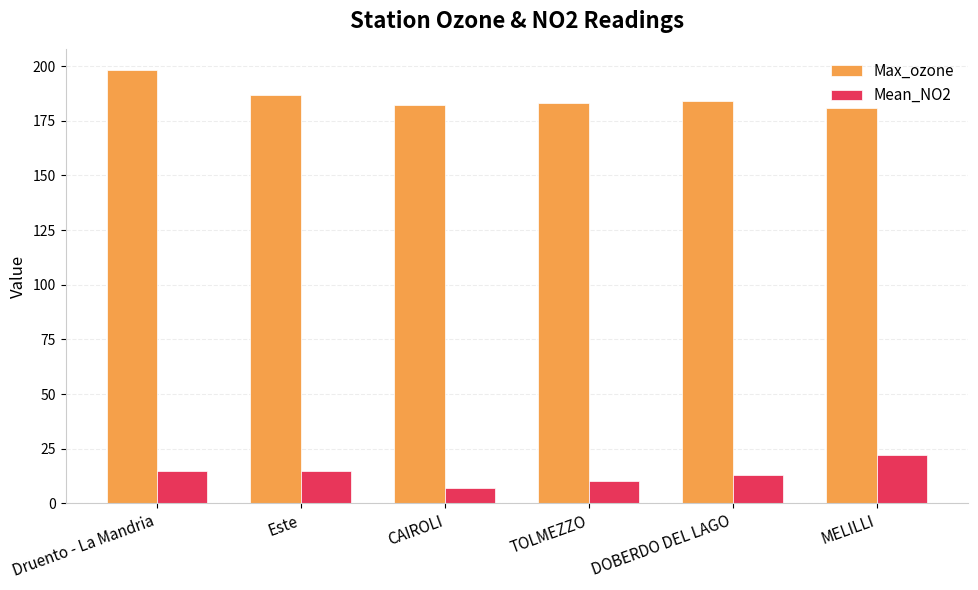

At which category is the sum across all series the highest?

Druento - La Mandria